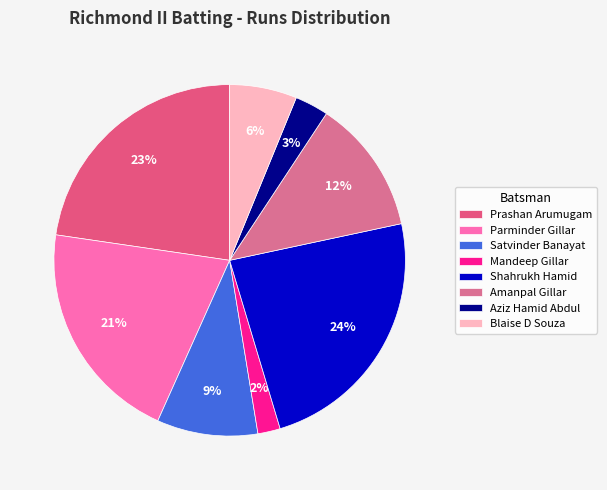

To the nearest percent, what is the average slice percentage?

12%